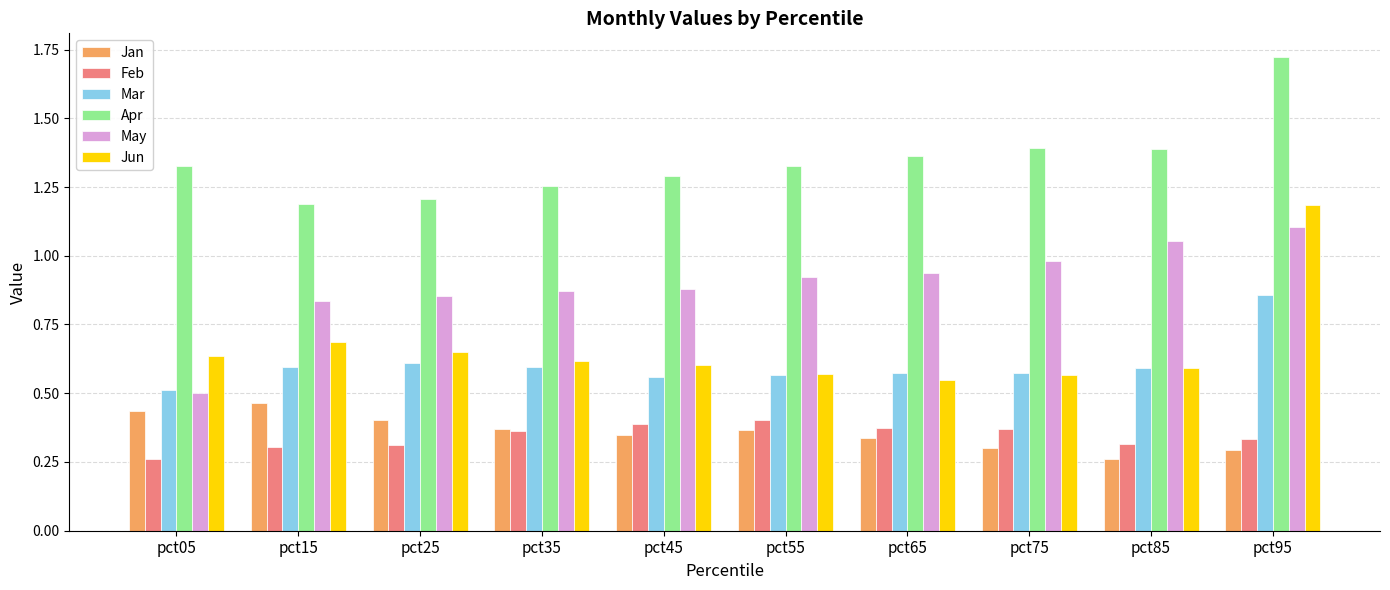

At which category is the sum across all series the highest?

pct95